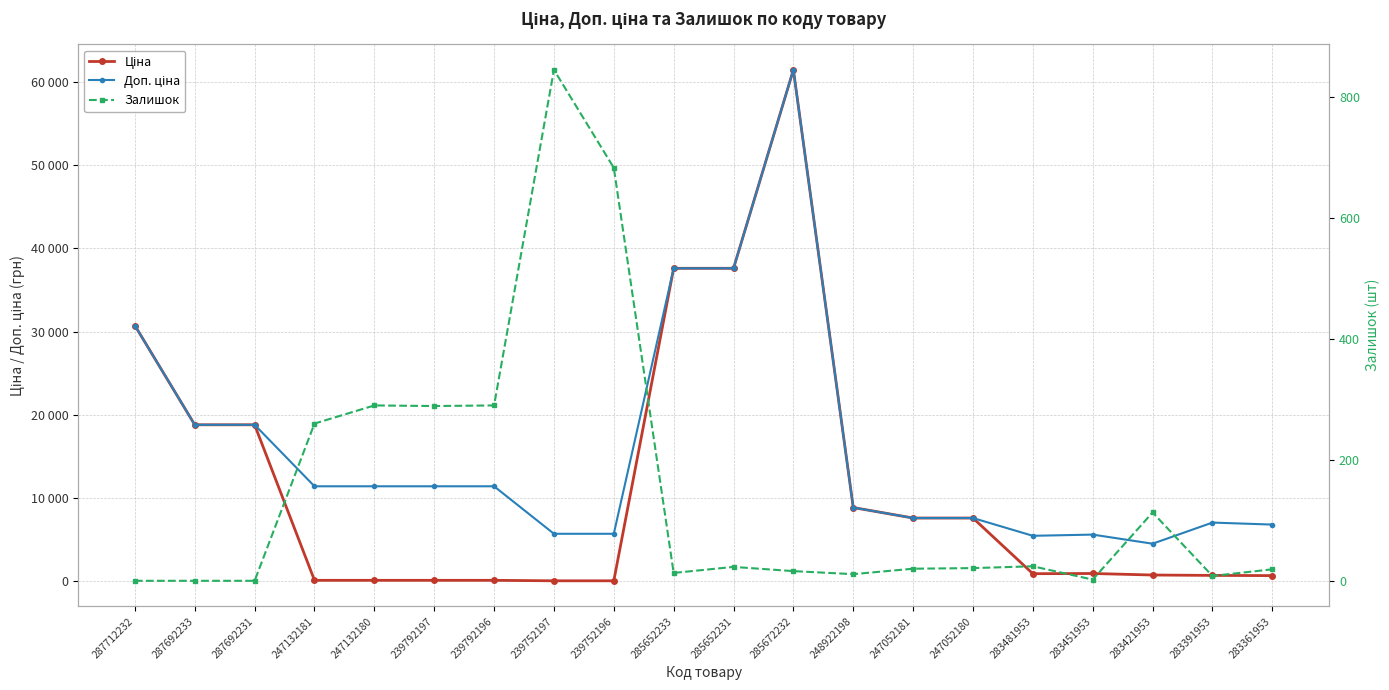

What is the difference between the Ціна values at 247132180 and 247052180?

7482.4